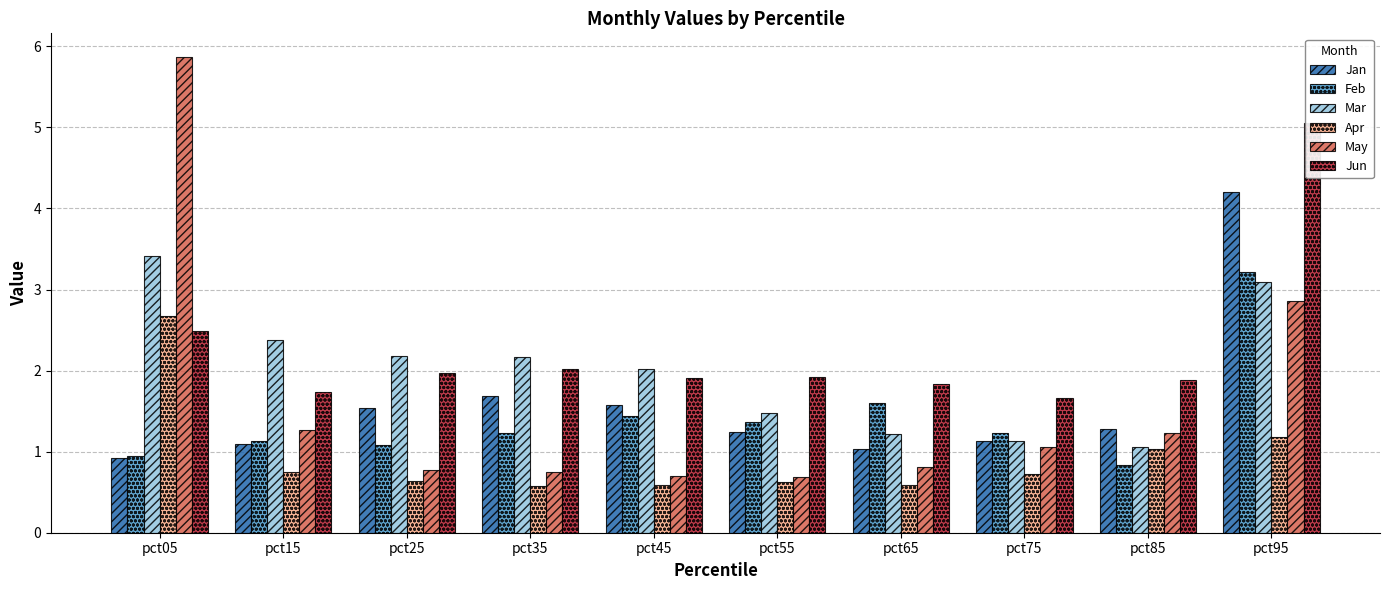

The value of May at pct35 is 0.8. True or false?

True